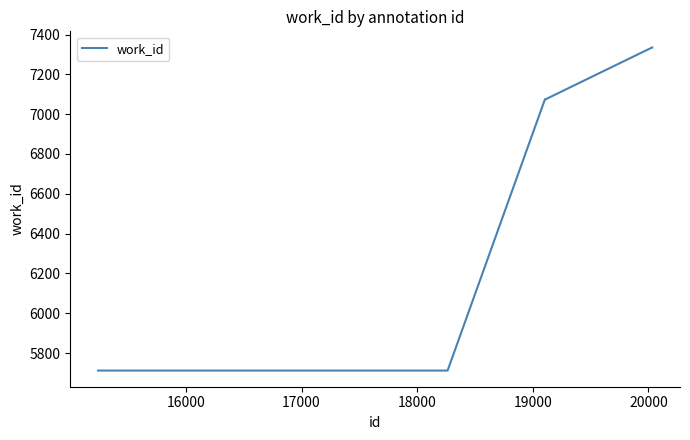

What is the smallest value displayed?

5712